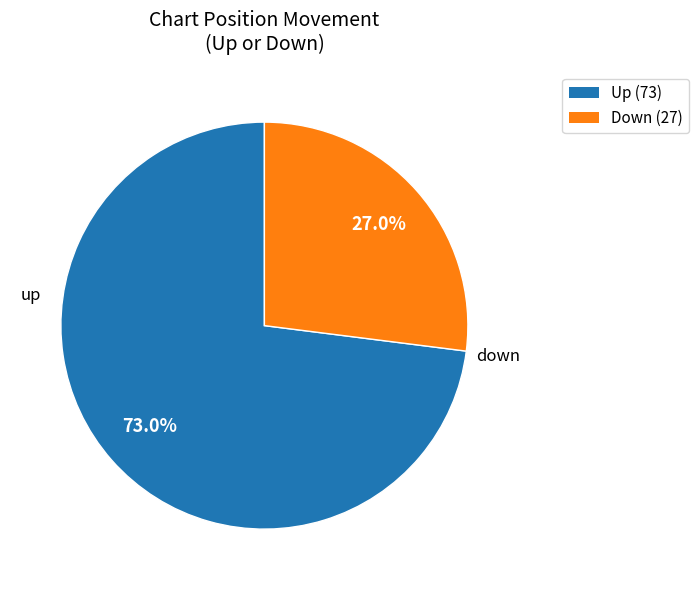

Does any single category account for the majority?

Yes